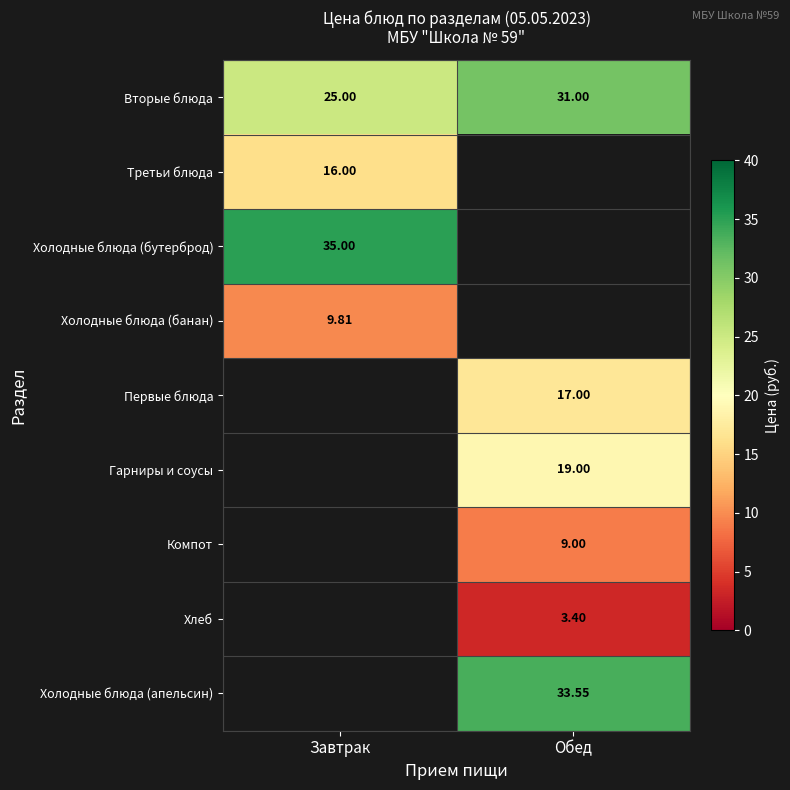

Which series has the largest total across all categories?

Вторые блюда